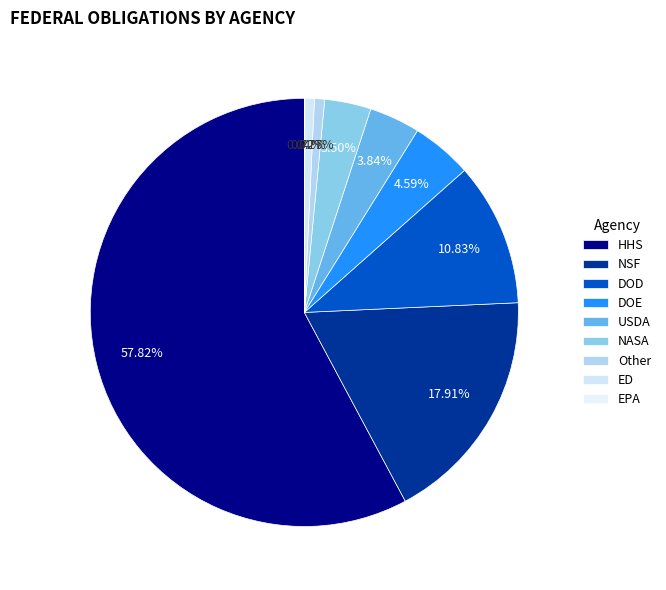

Is it true that Other is 11% of the pie?

False